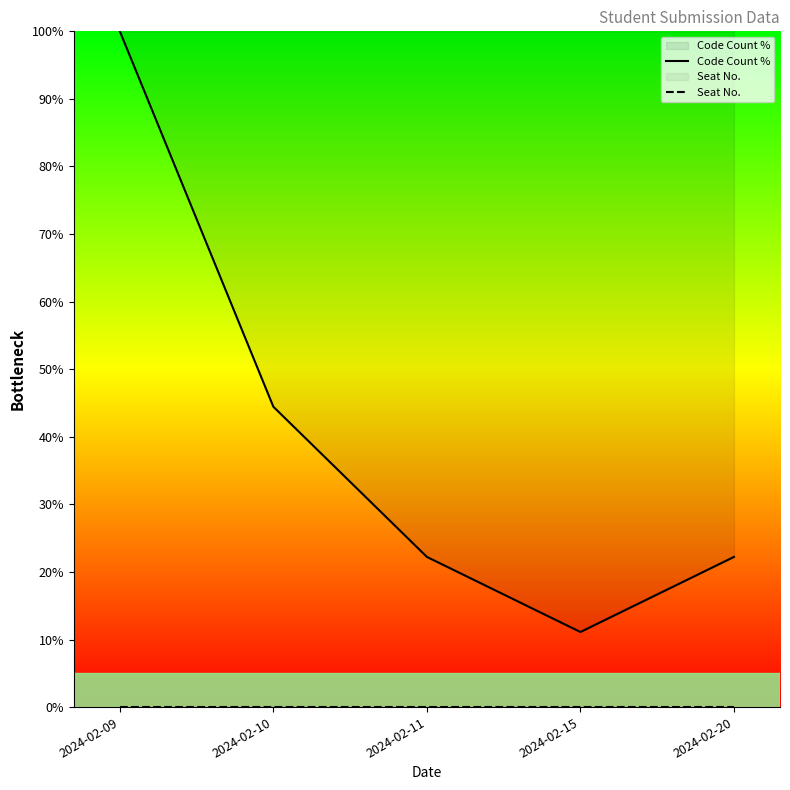

Reading right to left, what are all the values shown in this chart?

Code Count %: 2024-02-20=22.2	2024-02-15=11.1	2024-02-11=22.2	2024-02-10=44.4	2024-02-09=100.0
Seat No.: 2024-02-20=0.0	2024-02-15=0.0	2024-02-11=0.0	2024-02-10=0.0	2024-02-09=0.0